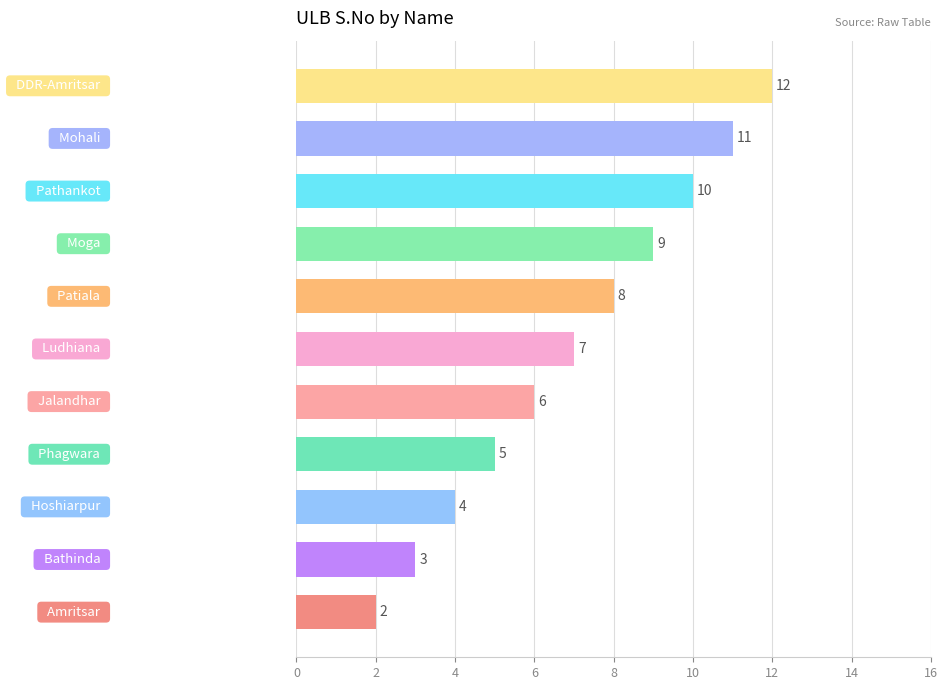

How many values are between 4 and 10?

7